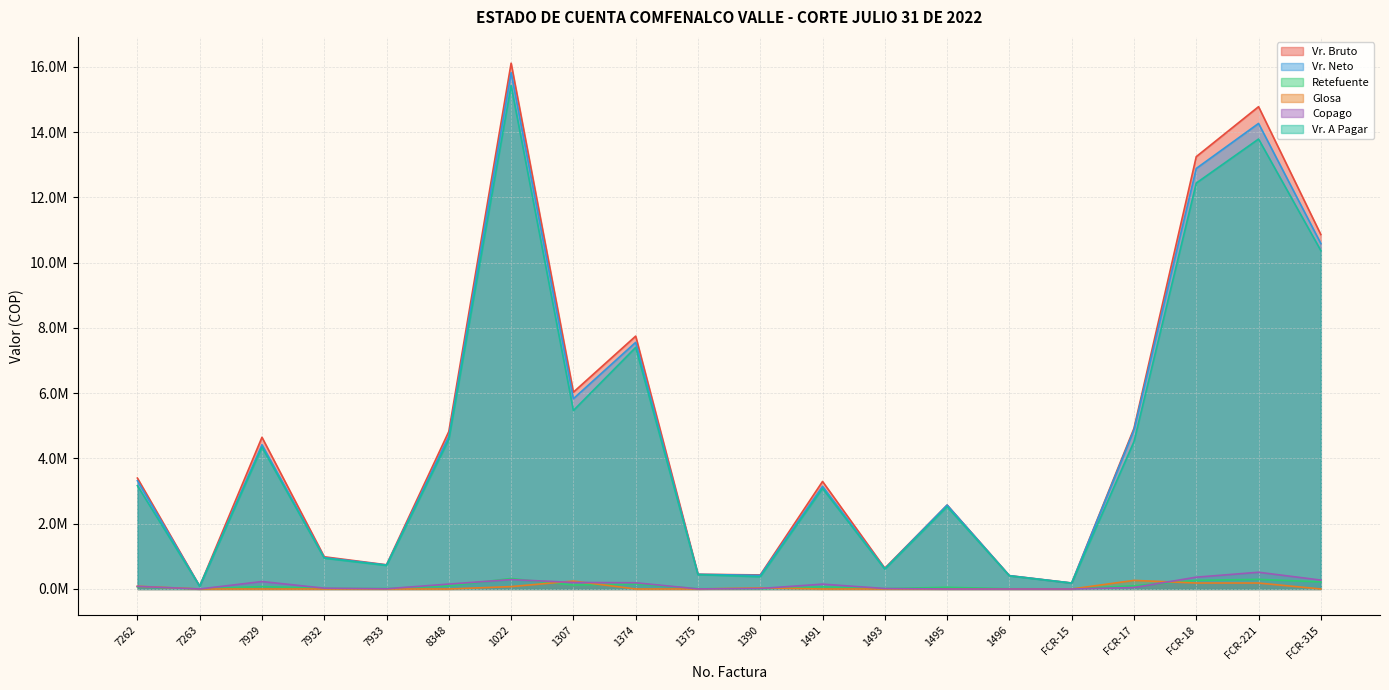

Which category has the highest value in the Retefuente series?

1022